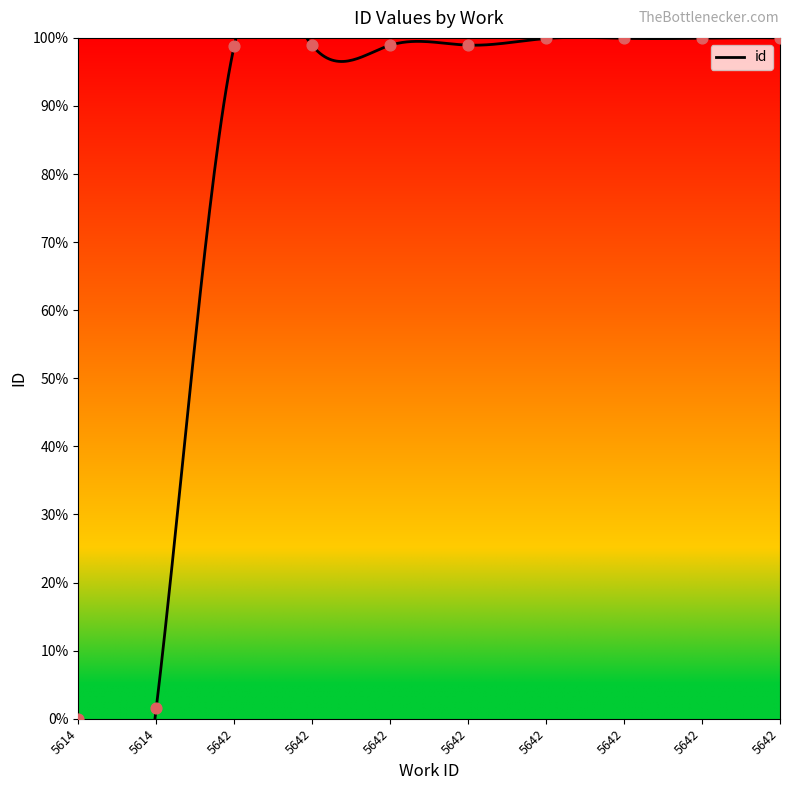

Which has a higher value, 5642 or 5642?

5642